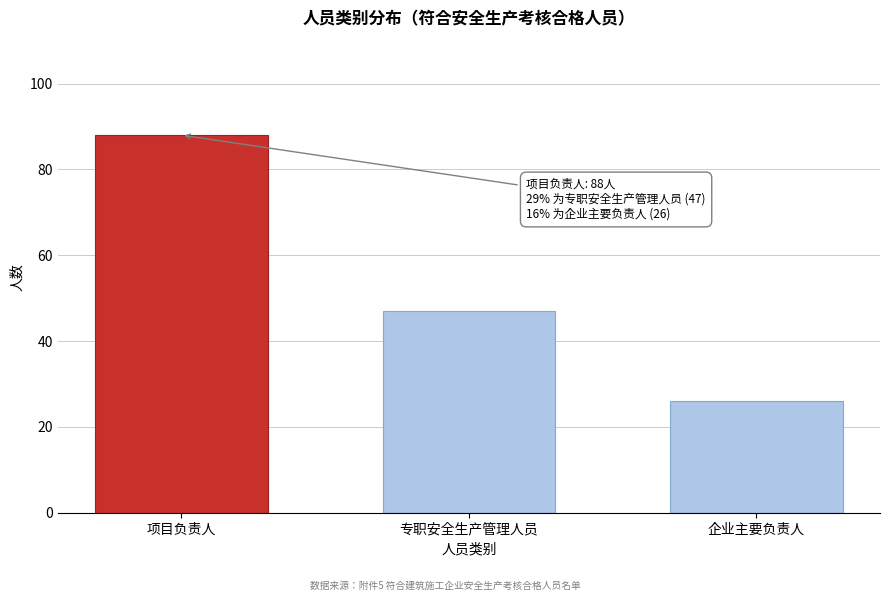

Reading left to right, list all the values displayed in this chart.

88	47	26